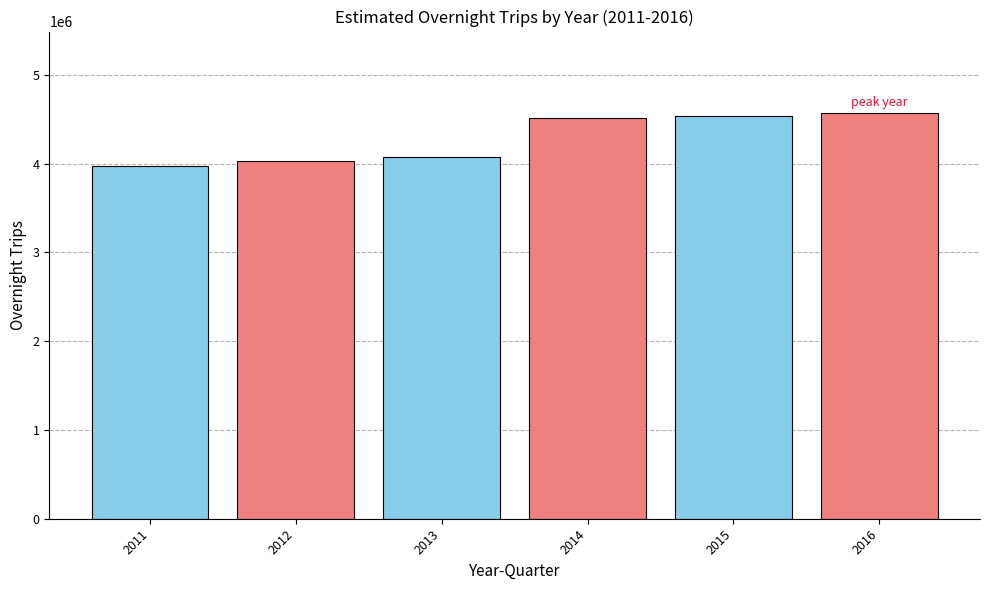

What is the greatest value displayed?

4572940.4